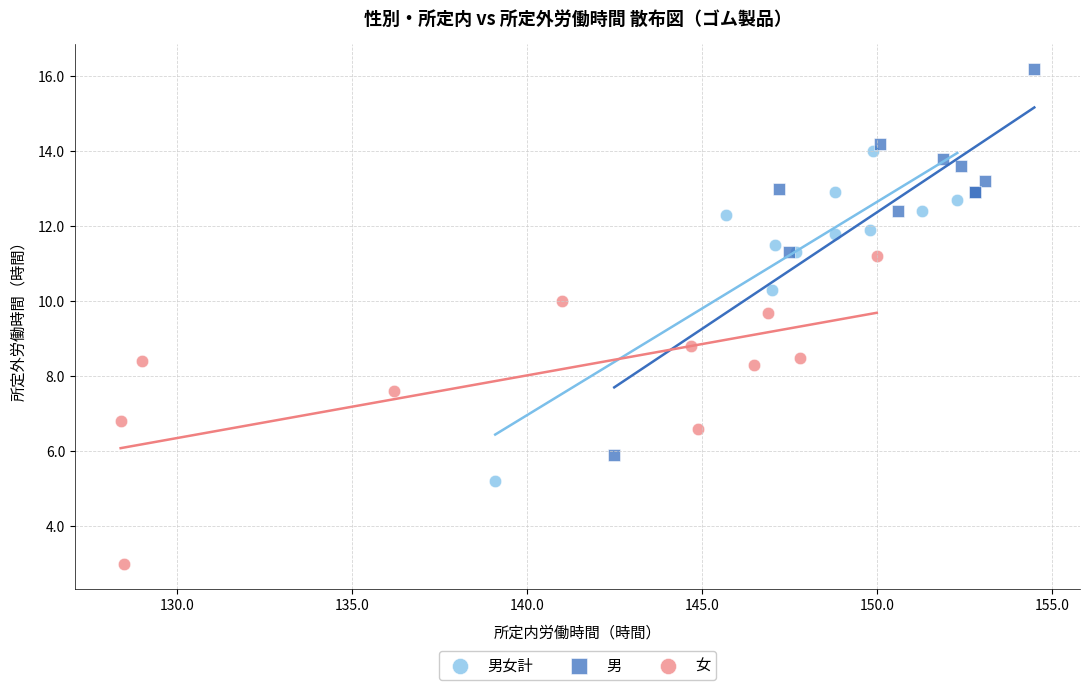

Which series contains the lowest Y value?

女